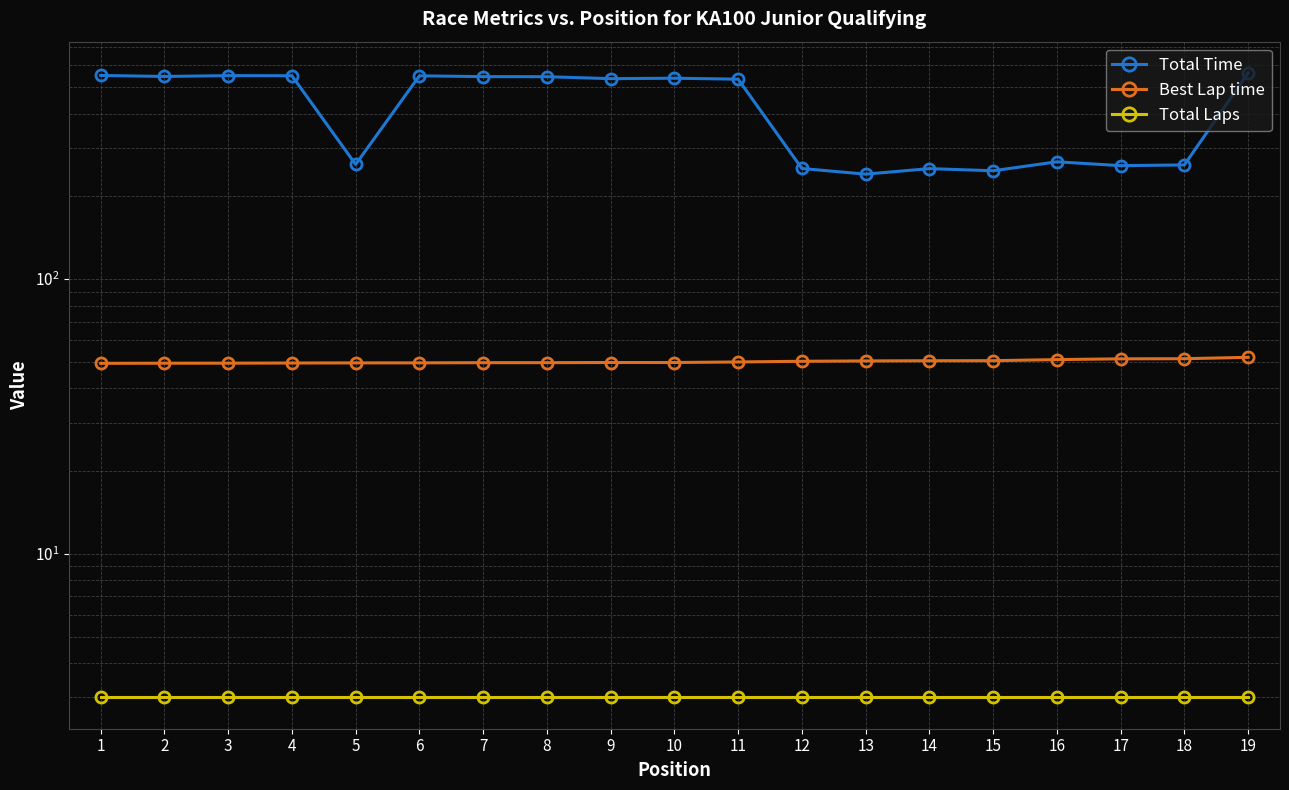

Which series has the largest total across all categories?

Total Time